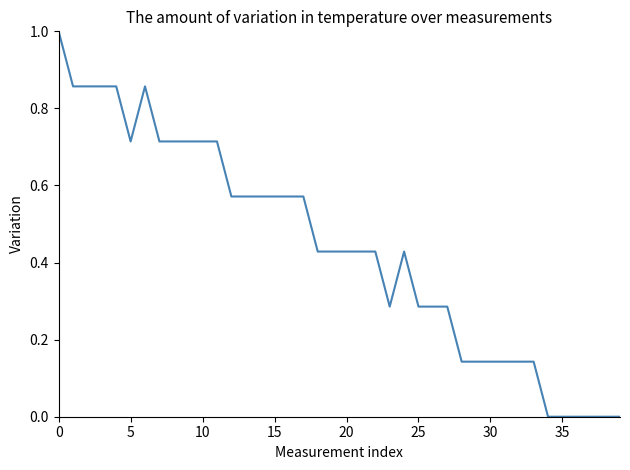

Does the chart display data point markers on the line(s)?

No